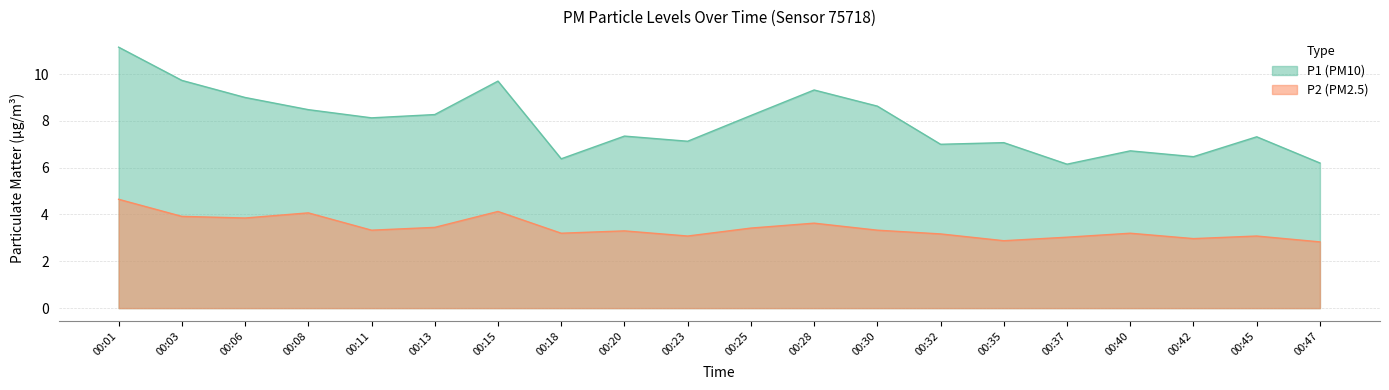

True or false: P2 has a value of 3.3 at 00:30.

True